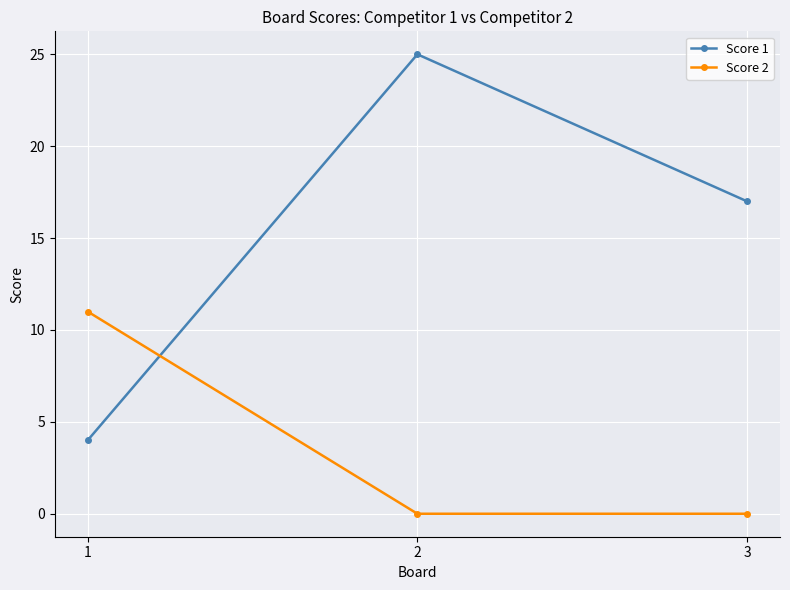

Which series has the largest range (max minus min)?

Score 1